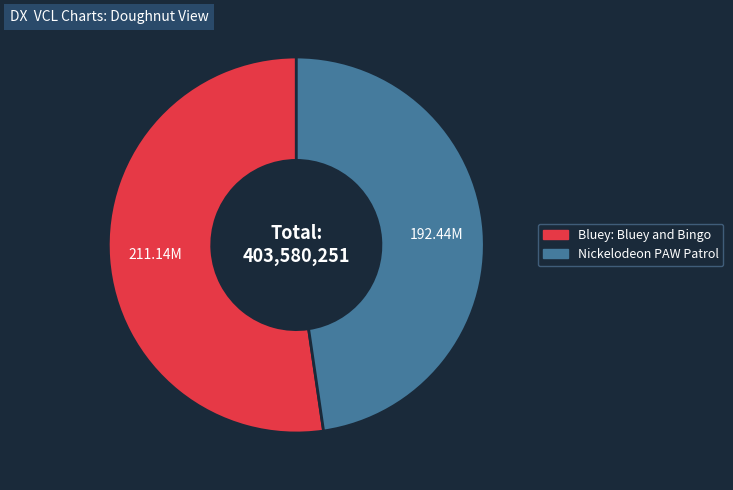

Rank the categories by value from lowest to highest.

Nickelodeon PAW Patrol, Bluey: Bluey and Bingo